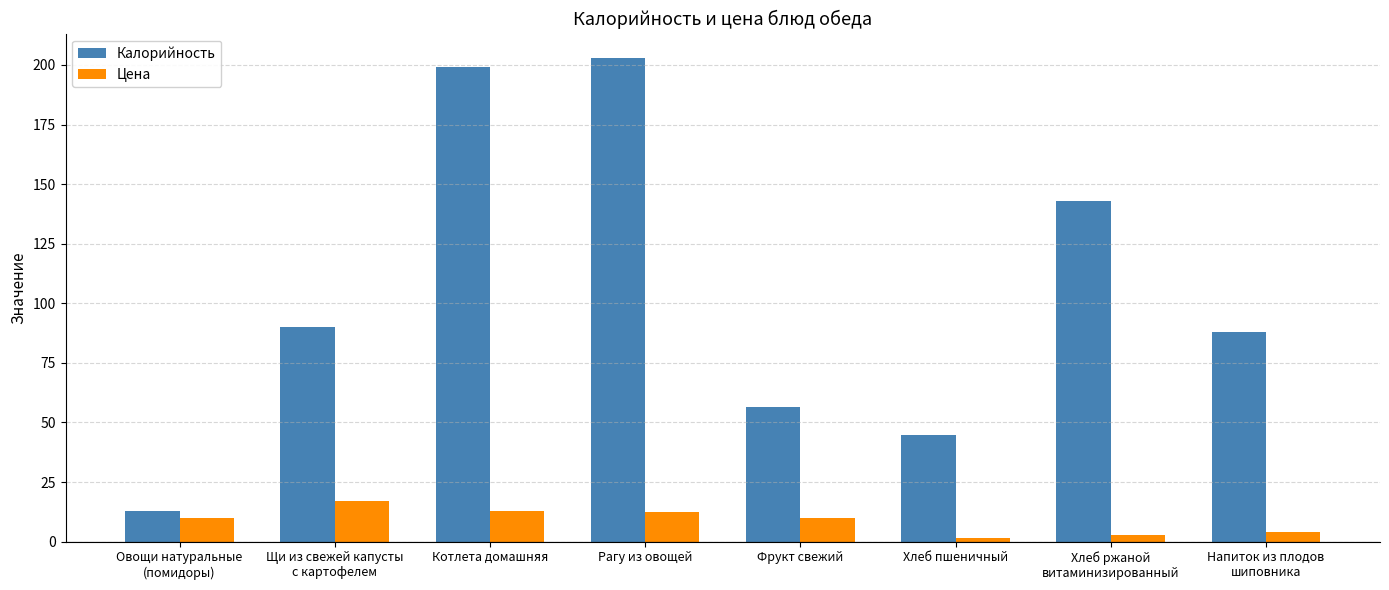

Which series has the largest total across all categories?

Калорийность